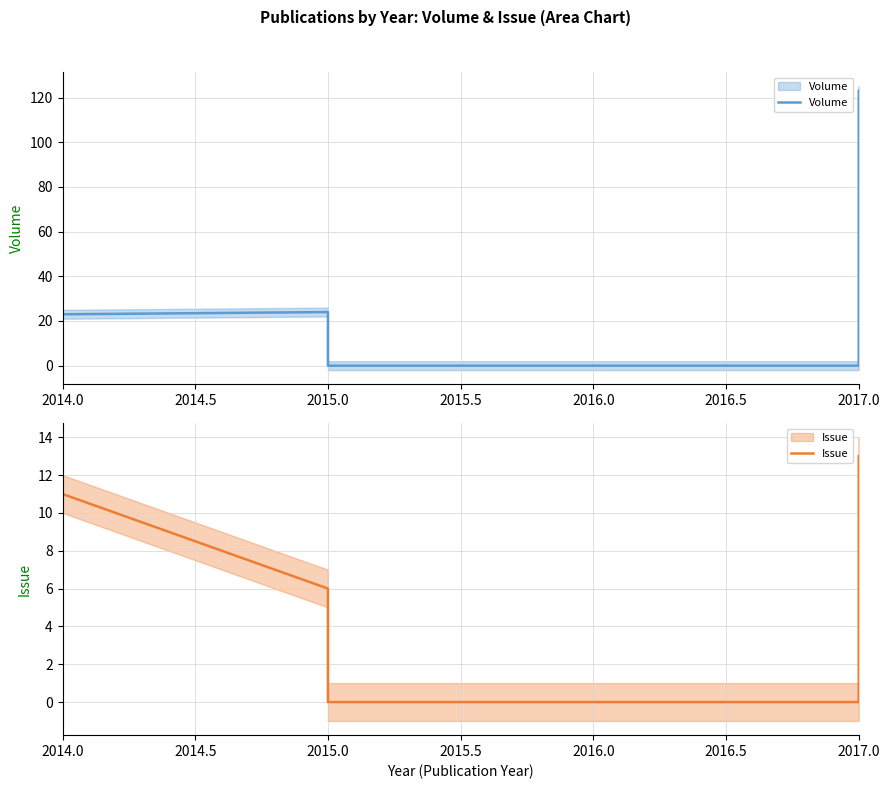

True or false: Issue has more than 2 points higher than both neighbors.

False